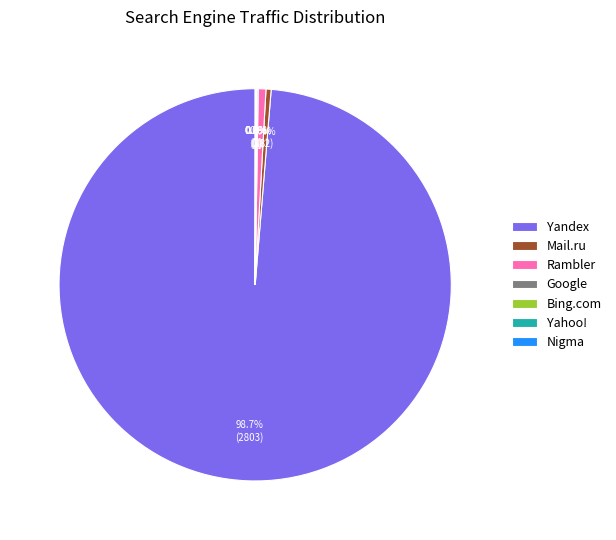

What percentage is NOT represented by Mail.ru?

99.6%